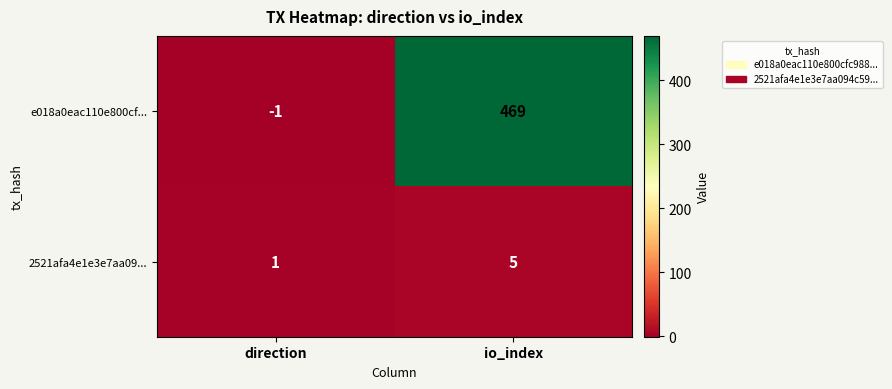

Which series changed the most between direction and io_index?

e018a0eac110e800cf...